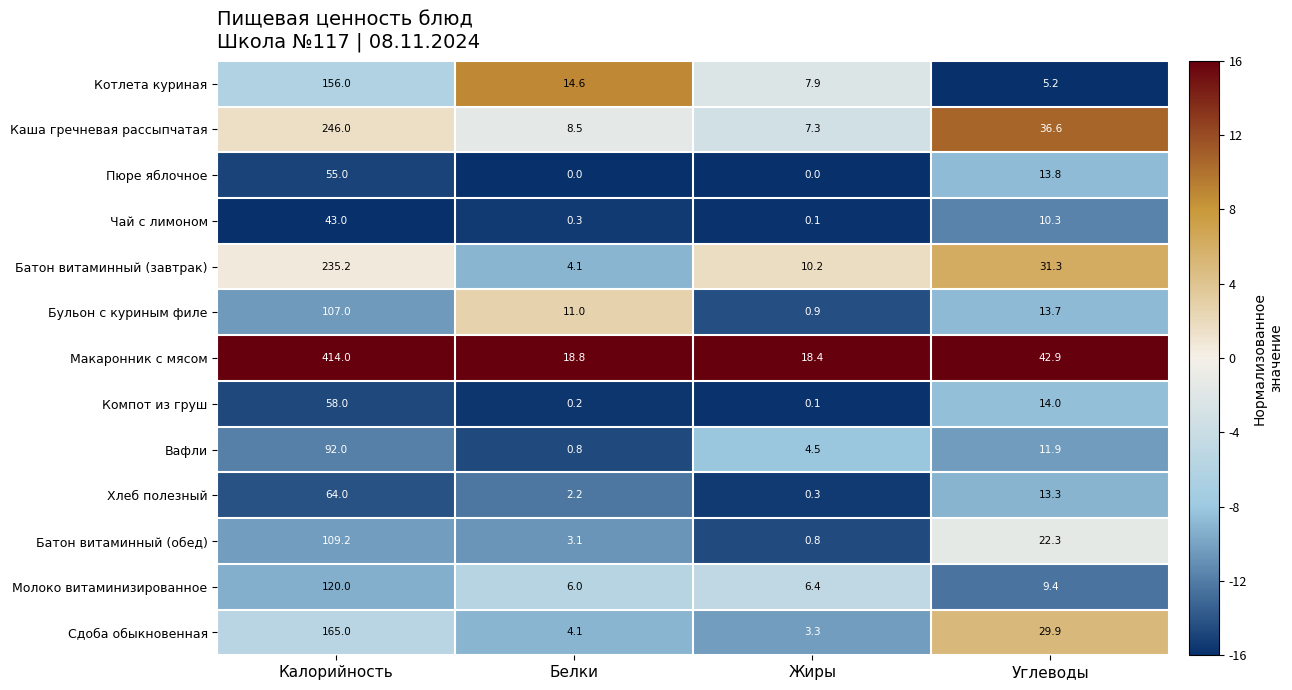

At which label is Хлеб полезный closest to 32?

Углеводы